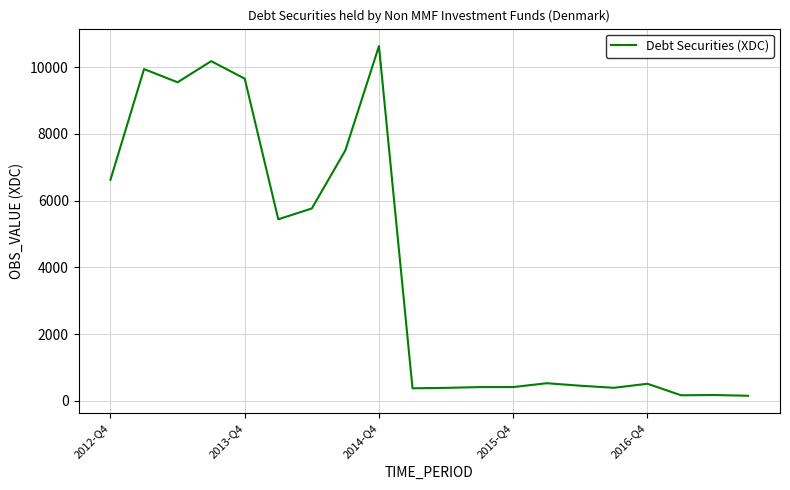

What is the greatest value displayed?

10635